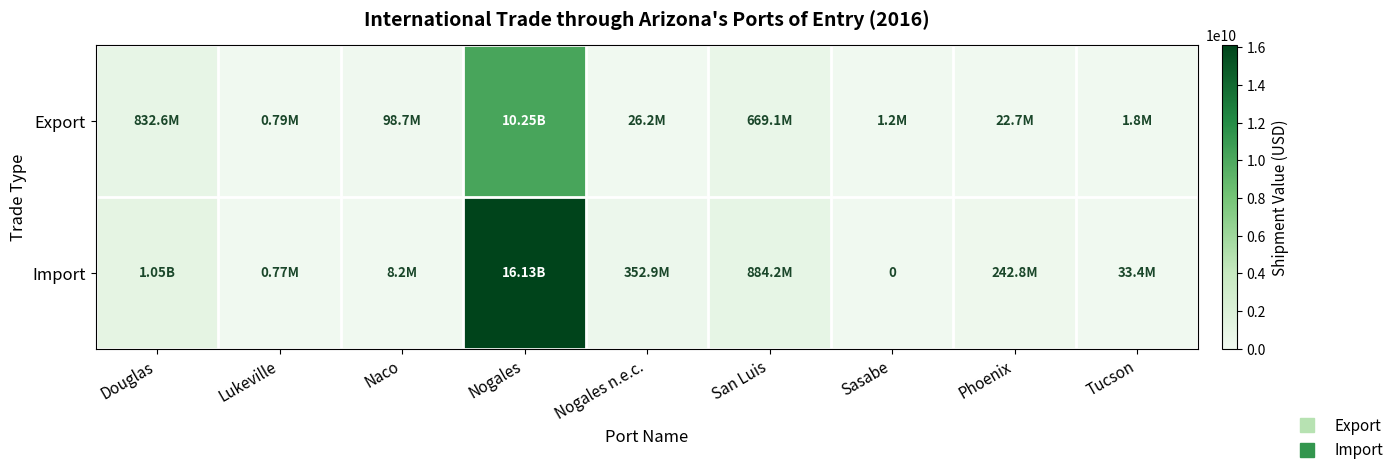

At which label does Export reach its peak?

Nogales